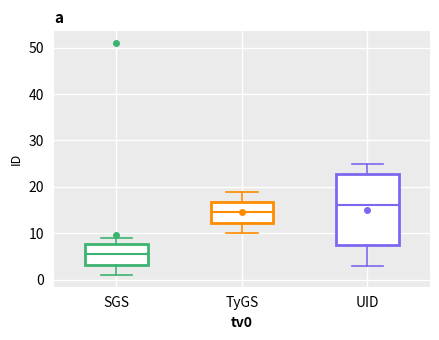

Reading left to right, transcribe this box plot: for each box, give where its median line is, the range the box spans, and where its two whiskers end, as read against the y-axis. The values are not printed on the chart, so give them approximately, as read against the axis.

SGS: median 6, box 3 to 8, whiskers 1 to 9
TyGS: median 15, box 12 to 17, whiskers 10 to 19
UID: median 16, box 8 to 23, whiskers 3 to 25